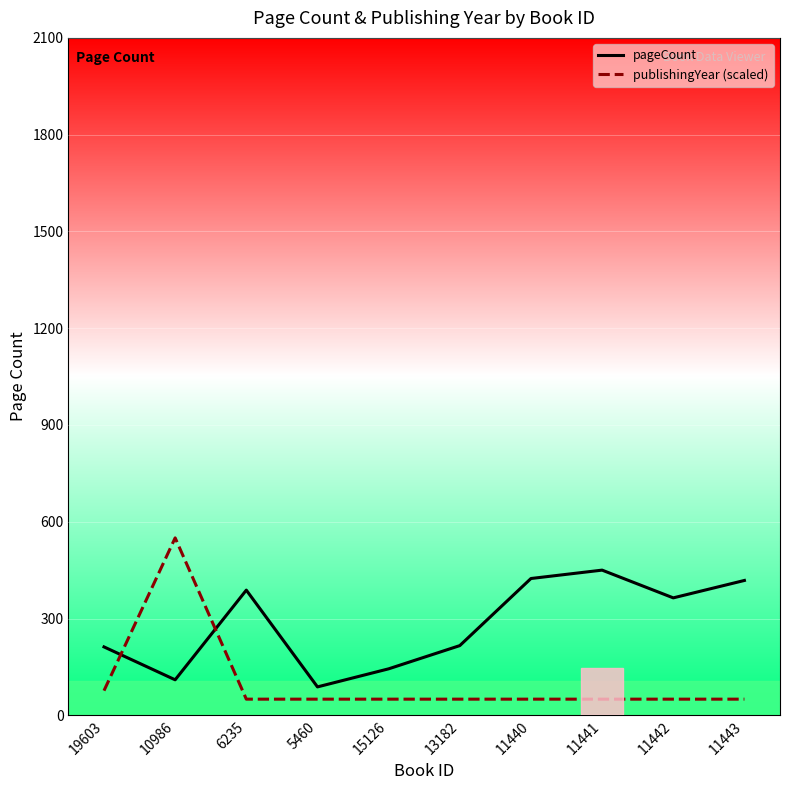

True or false: pageCount and publishingYear (scaled) cross at least once.

True